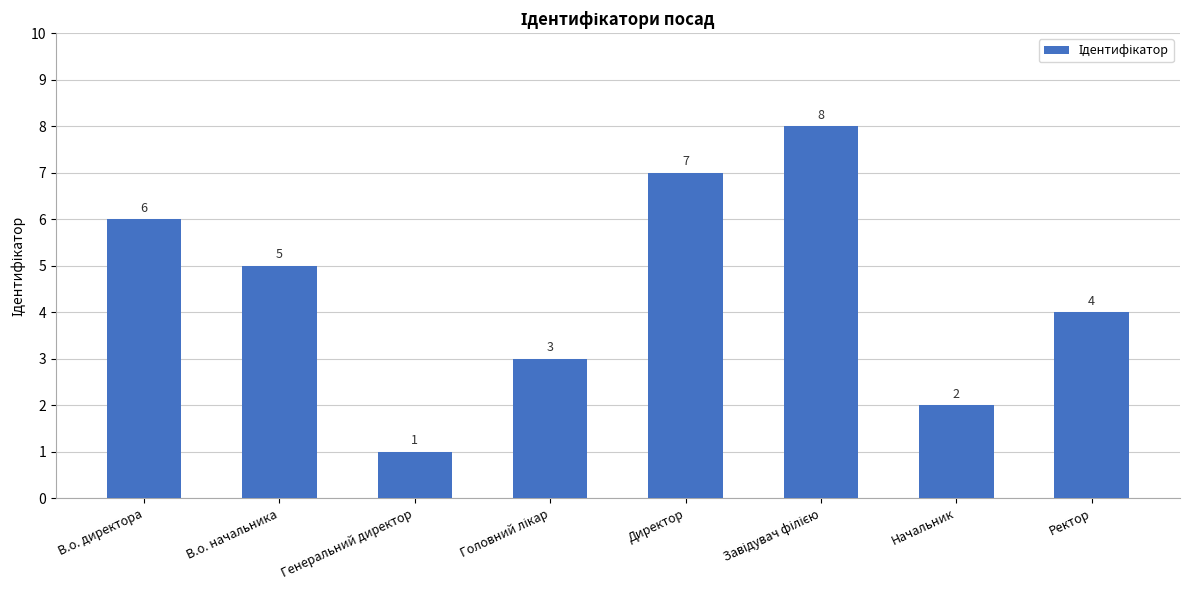

How many categories are shown in the chart?

8